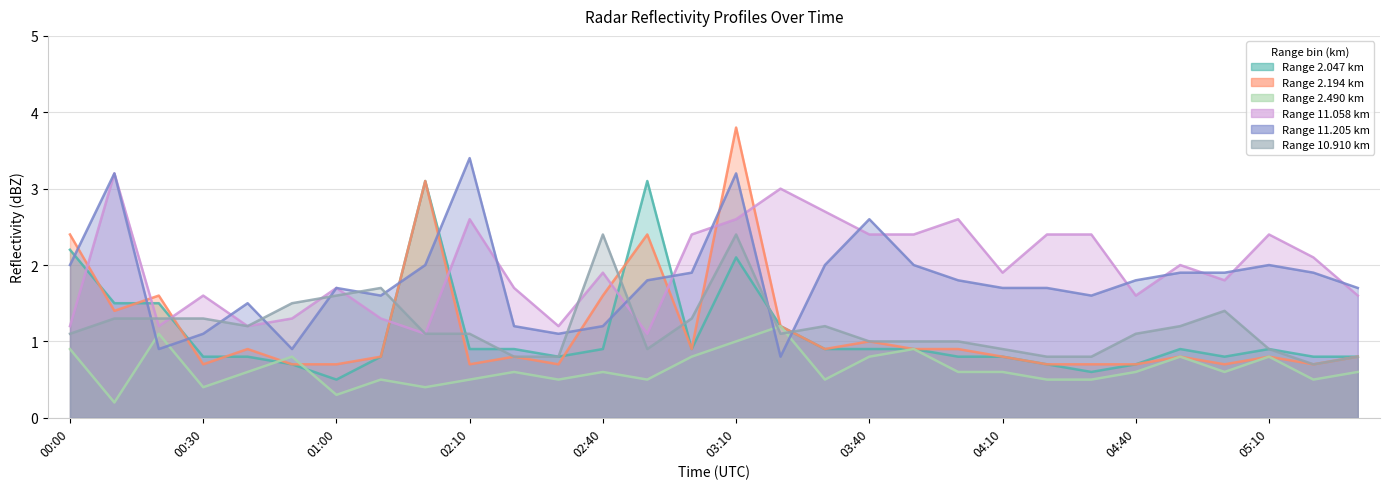

What is the average value of the 11.205 series?

1.8